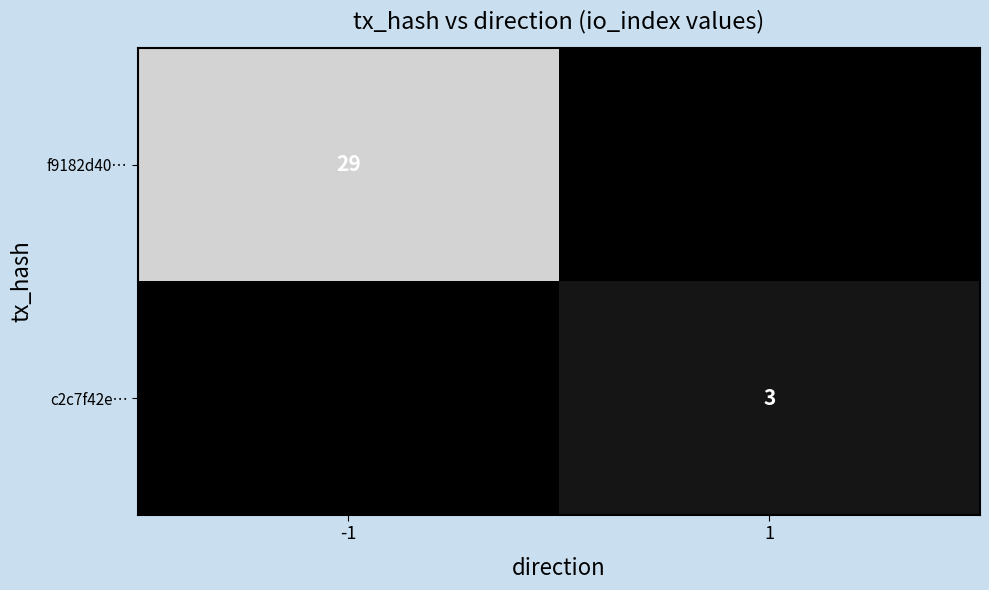

Is it true that f9182d40… equals 51 at -1?

False